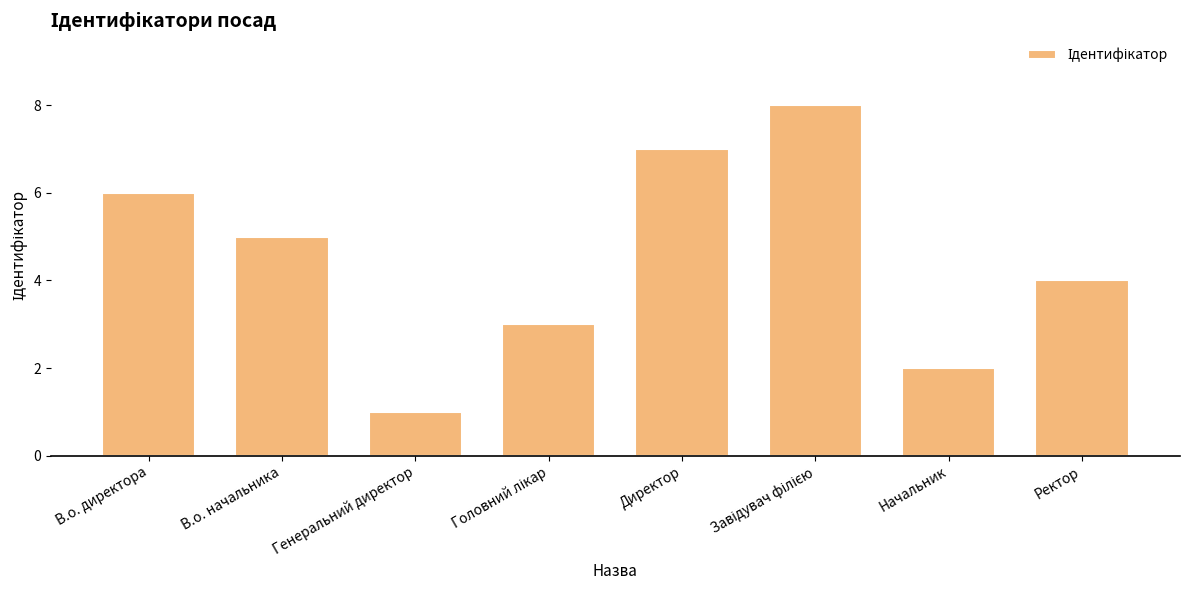

What is the maximum value shown in the chart?

8